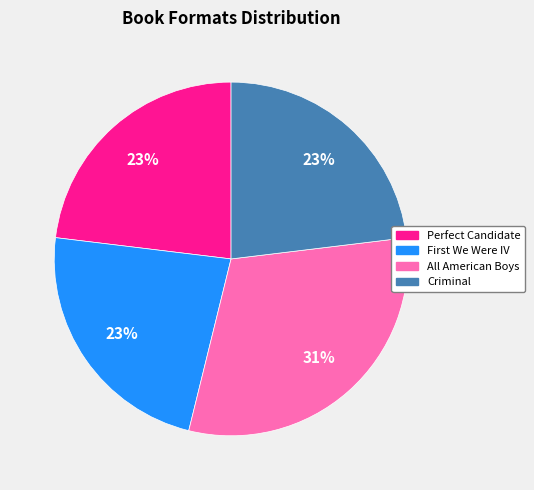

Which has a higher value, All American Boys or Perfect Candidate?

All American Boys